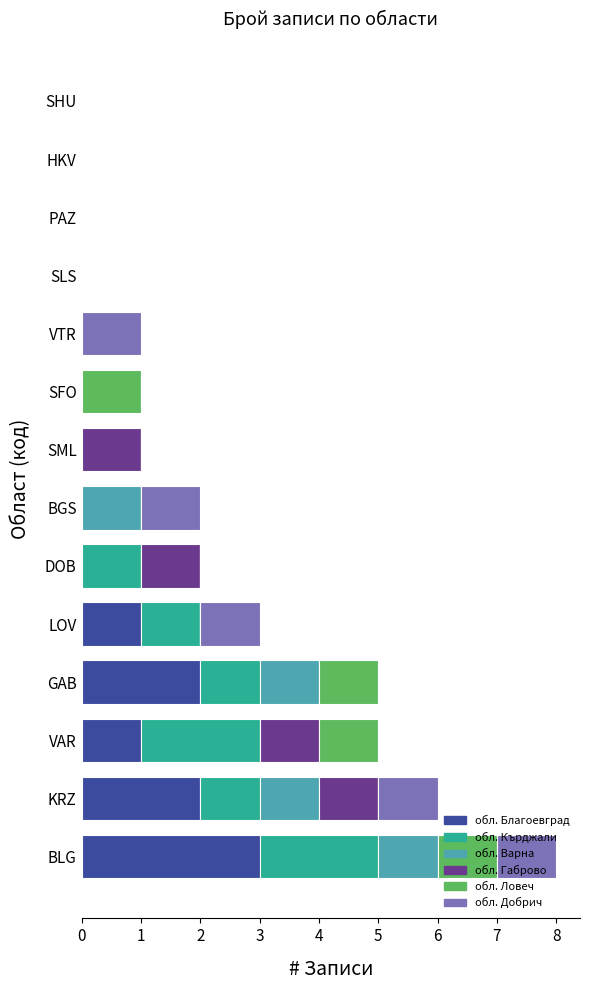

The обл. Благоевград series shows 1 at KRZ. True or false?

False